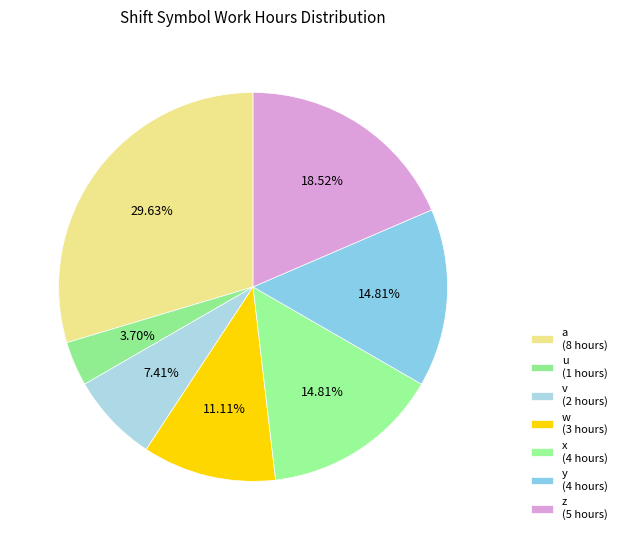

To the nearest percent, what percentage of the pie is v?

7%